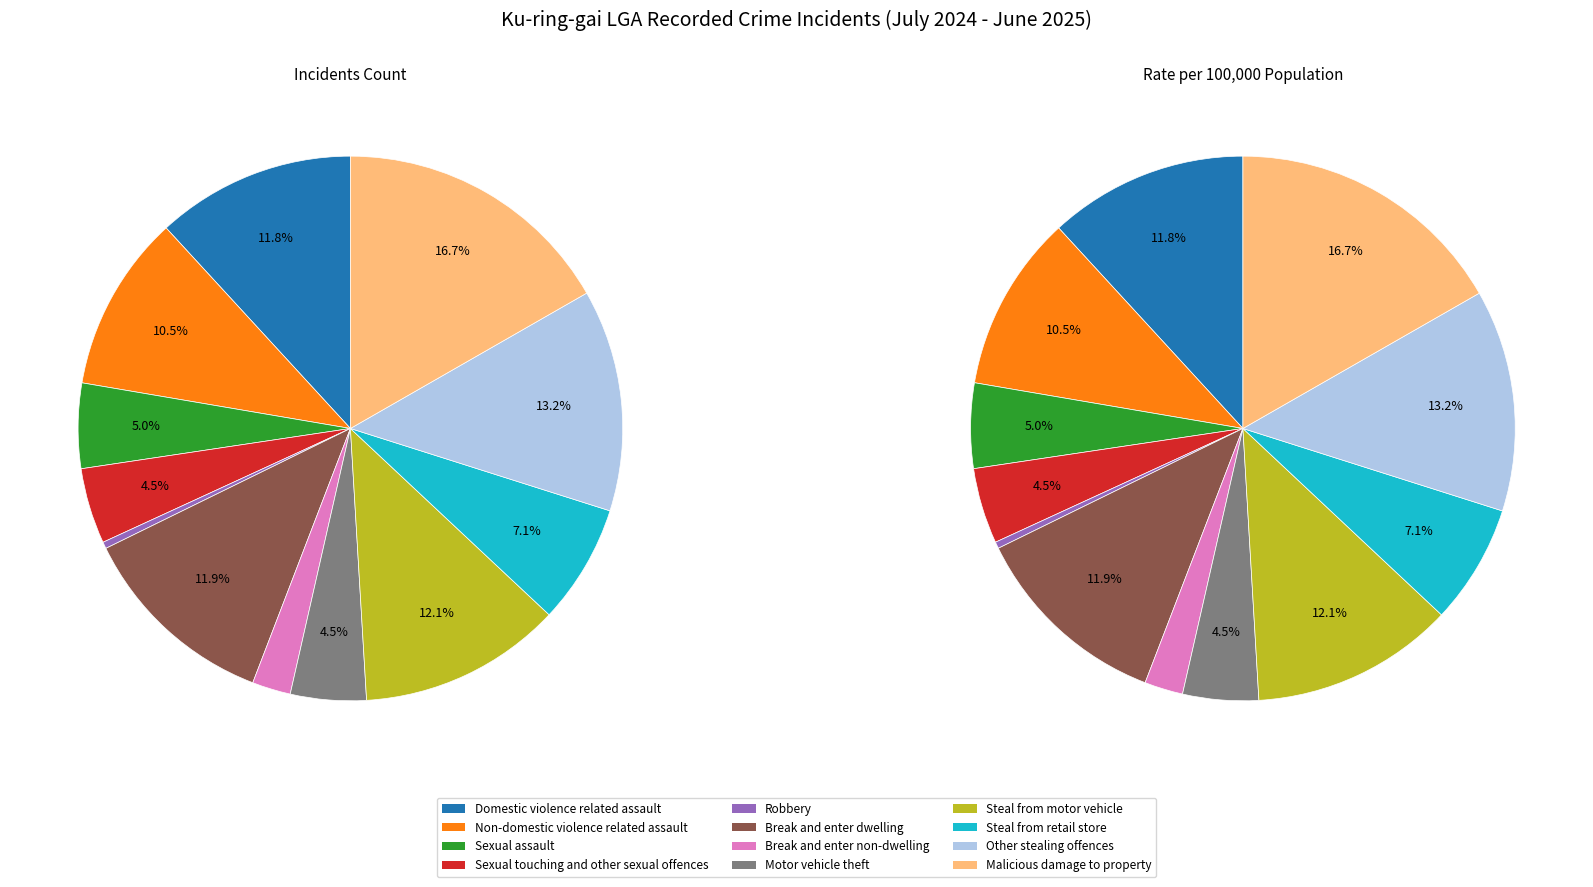

True or false: Sexual assault accounts for 18% of the total.

False